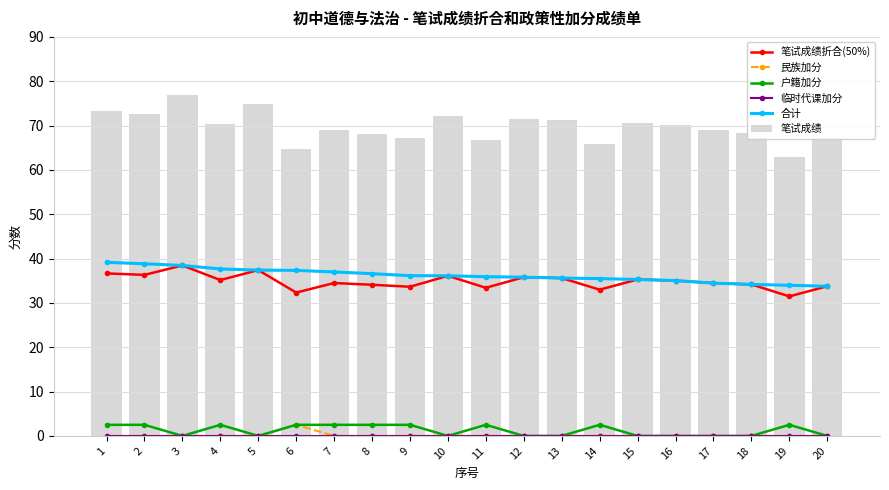

What is the total value across all series at 5?

149.6